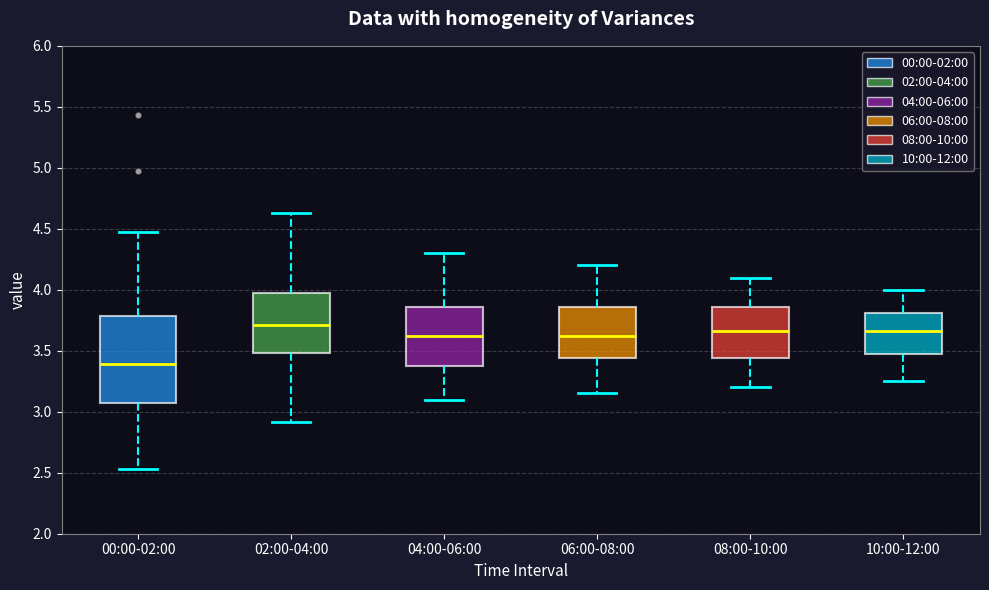

Reading left to right, transcribe this box plot: for each box, give where its median line is, the range the box spans, and where its two whiskers end, as read against the y-axis. The values are not printed on the chart, so give them approximately, as read against the axis.

00:00-02:00: median 3.40, box 3.10 to 3.80, whiskers 2.55 to 4.45
02:00-04:00: median 3.70, box 3.50 to 3.95, whiskers 2.90 to 4.65
04:00-06:00: median 3.65, box 3.40 to 3.85, whiskers 3.10 to 4.30
06:00-08:00: median 3.65, box 3.45 to 3.85, whiskers 3.15 to 4.20
08:00-10:00: median 3.65, box 3.45 to 3.85, whiskers 3.20 to 4.10
10:00-12:00: median 3.65, box 3.45 to 3.80, whiskers 3.25 to 4.00